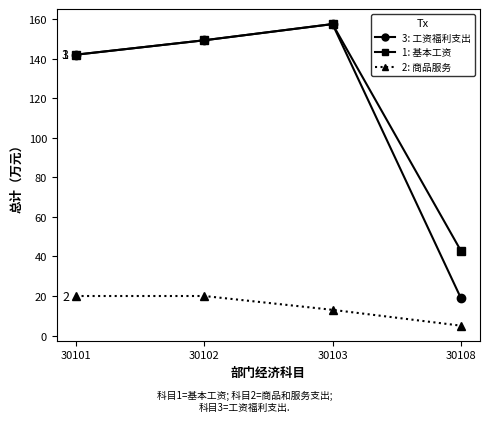

Does the chart have visible grid lines?

No